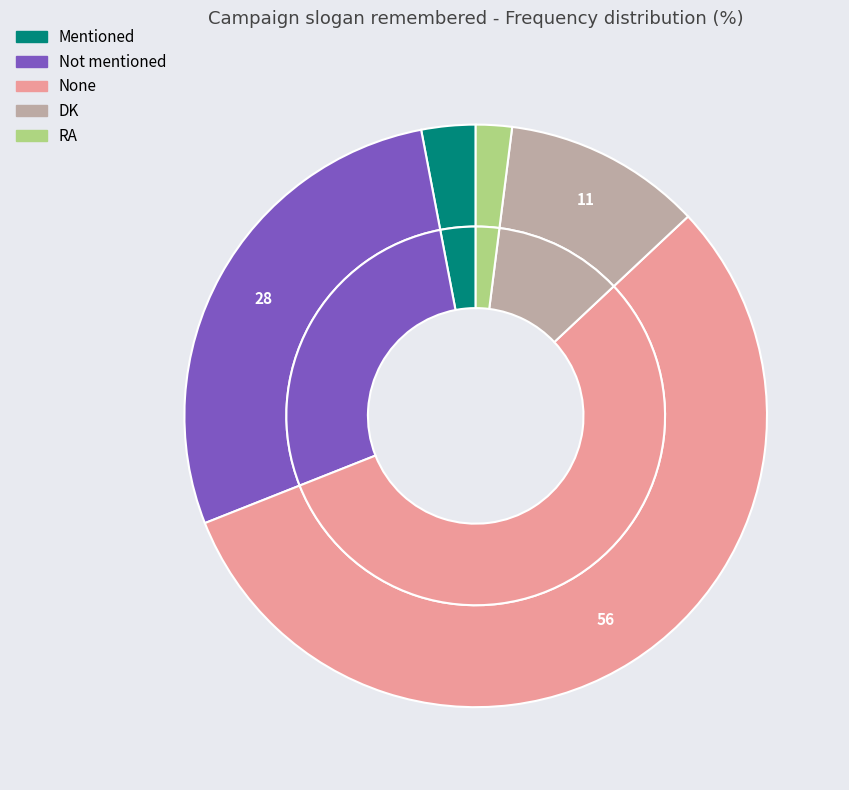

What is the smallest slice in the pie chart?

RA